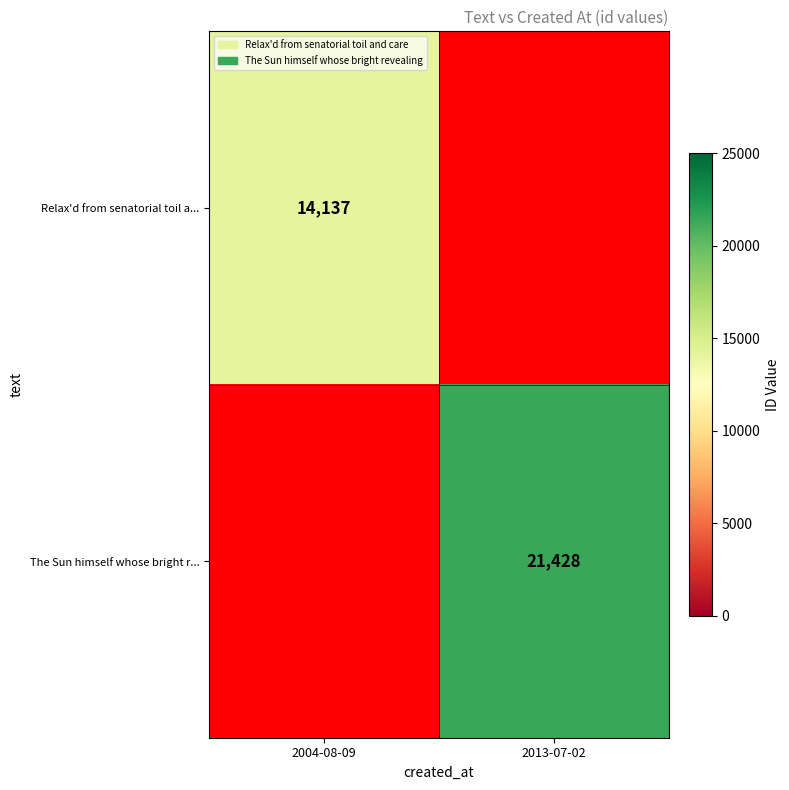

Is the value of Relax'd from senatorial toil a... at 2004-08-09 greater than the value of The Sun himself whose bright r... at 2013-07-02?

No